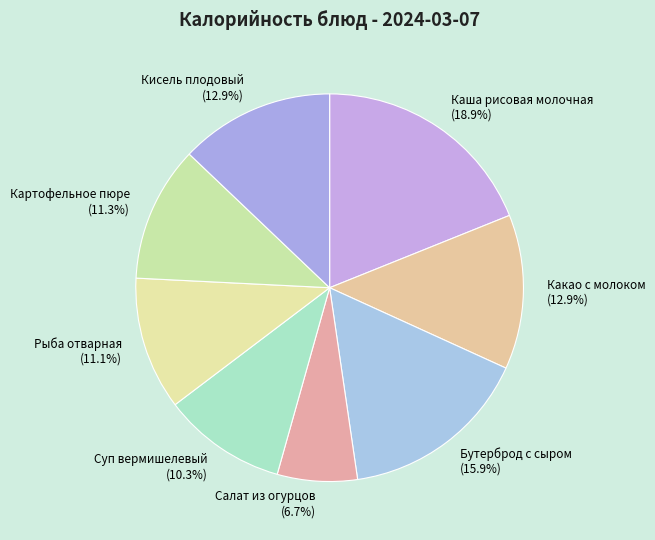

Is it true that Бутерброд с сыром is 25% of the pie?

False